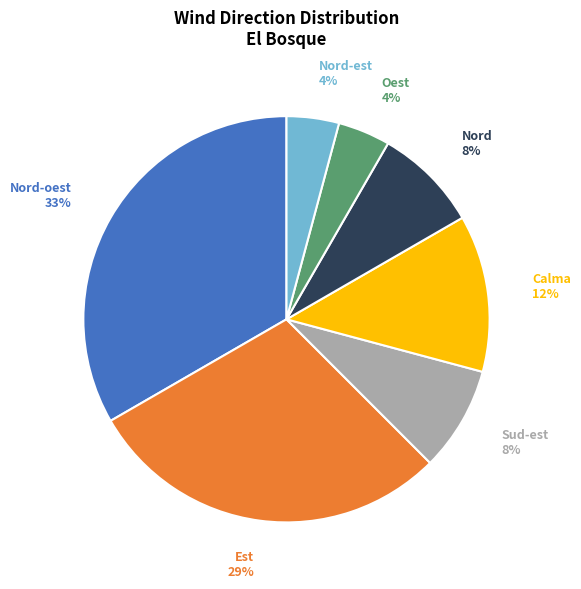

To the nearest percent, what portion does Oest represent?

4%